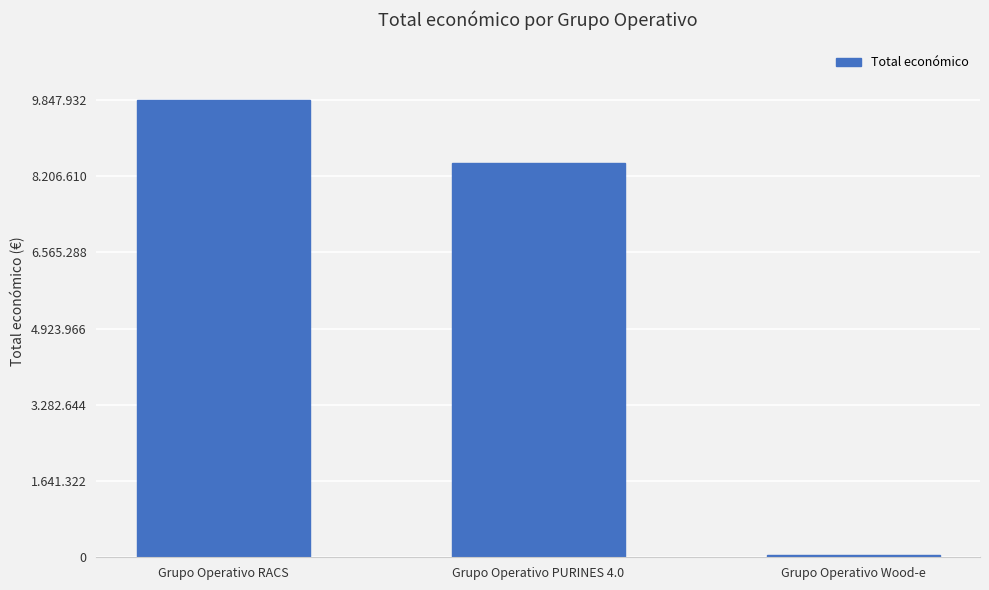

Does the chart contain any negative values?

No